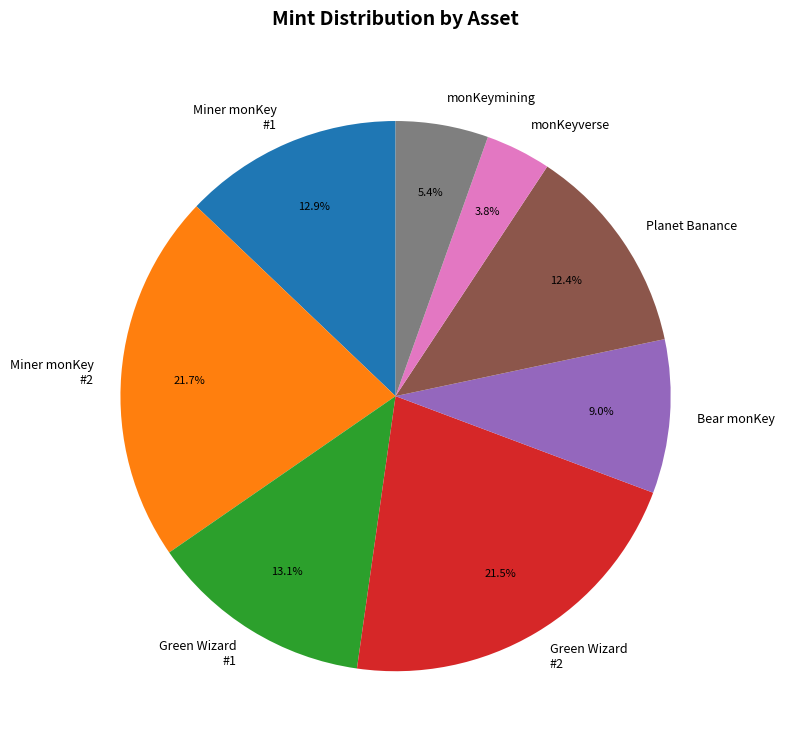

Does Planet Banance represent more than half of the total?

No